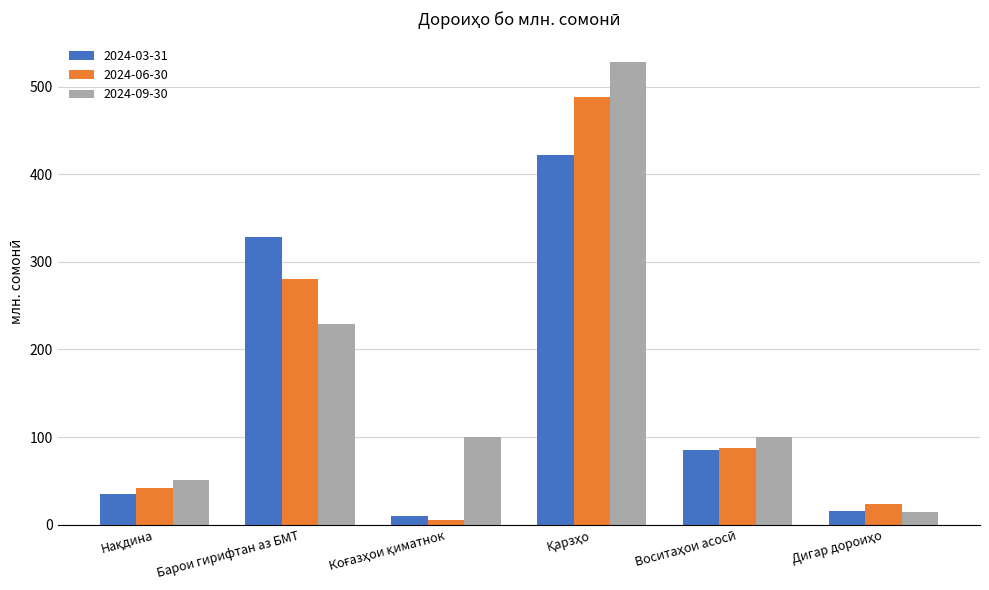

What is the difference between the second highest and minimum values in the 2024-03-31 series?

319.0